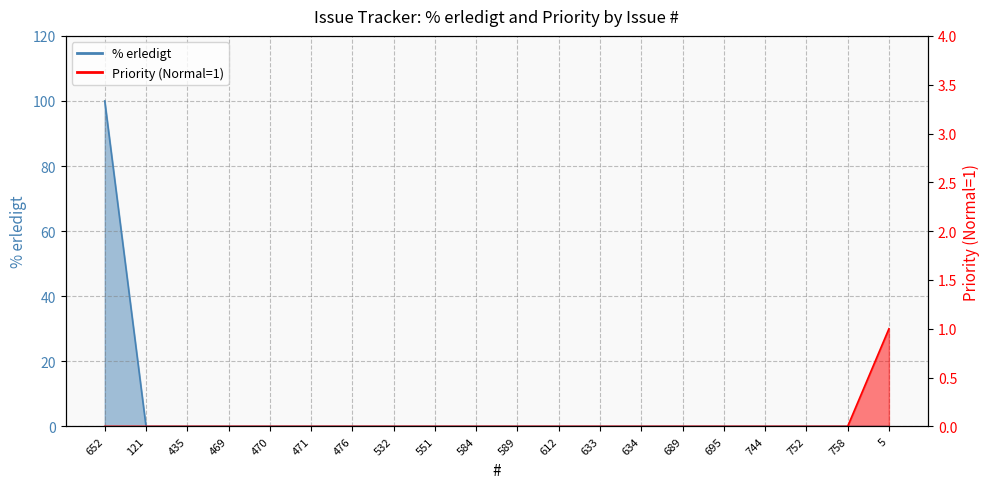

Rank the series at 476 from highest to lowest value.

% erledigt line, Priority line